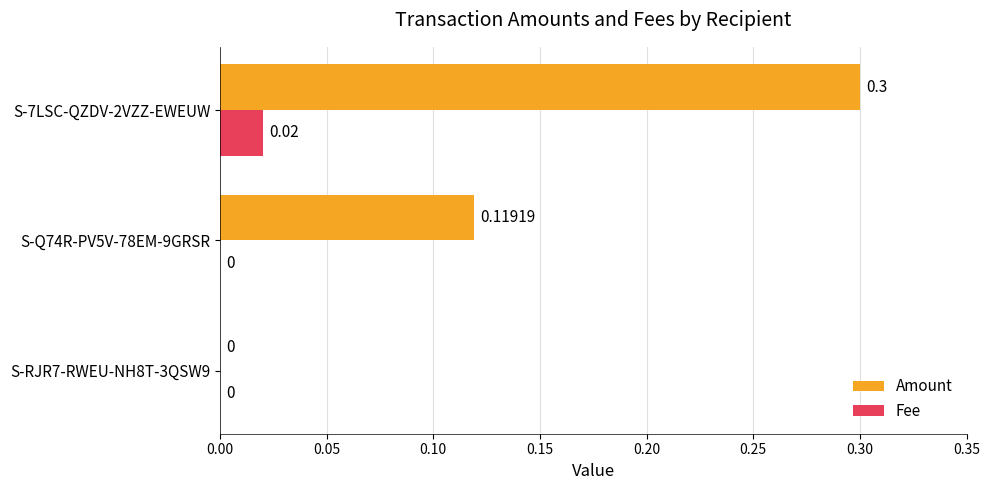

How many Fee values are between 0 and 1?

3